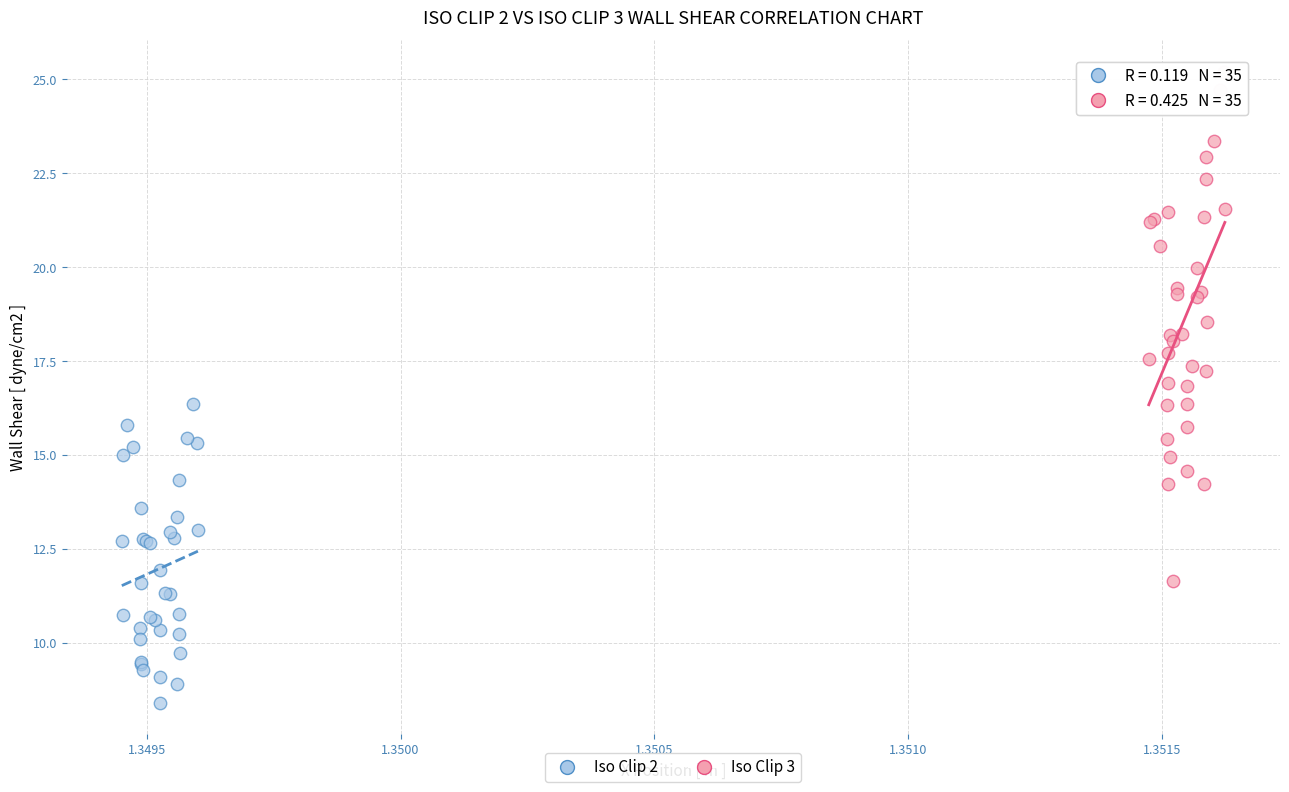

Which series reaches the maximum Y coordinate?

Iso Clip 3